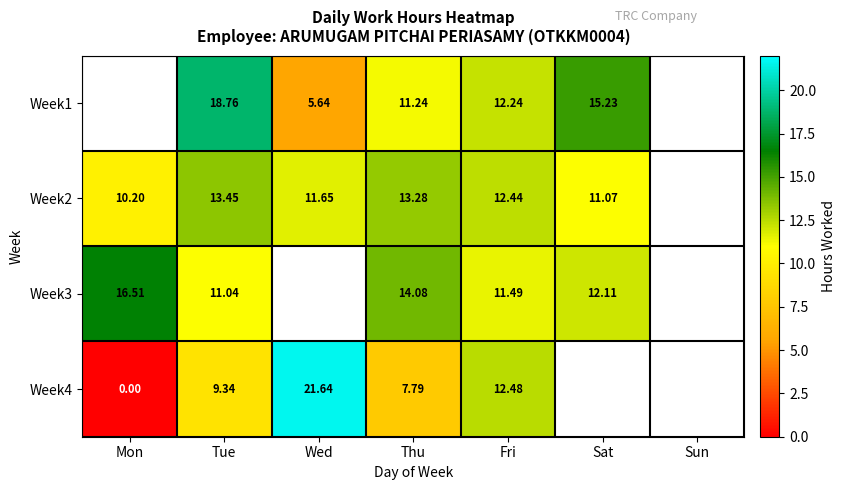

How many data points in Week2 are less than 12?

3